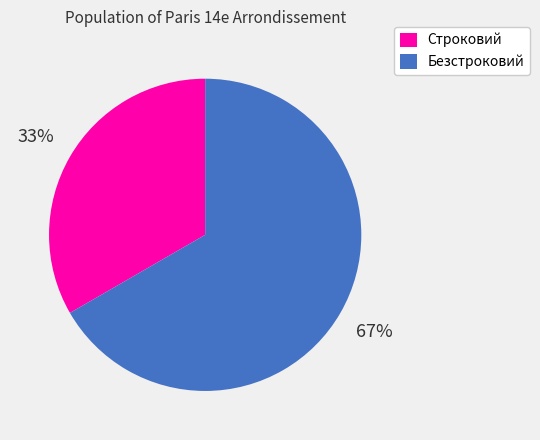

What is the ratio of the value at Строковий to the value at Безстроковий?

0.5